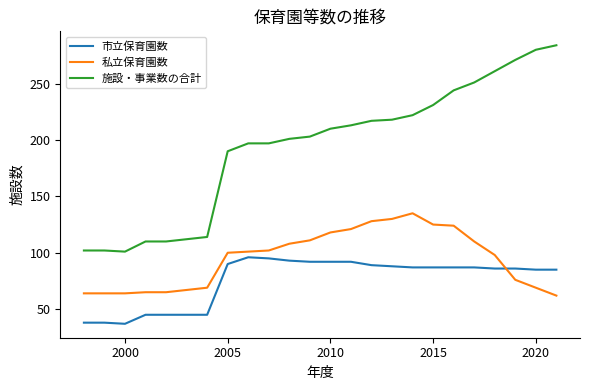

What is the difference between the maximum and minimum values in the 施設・事業数の合計 series?

183